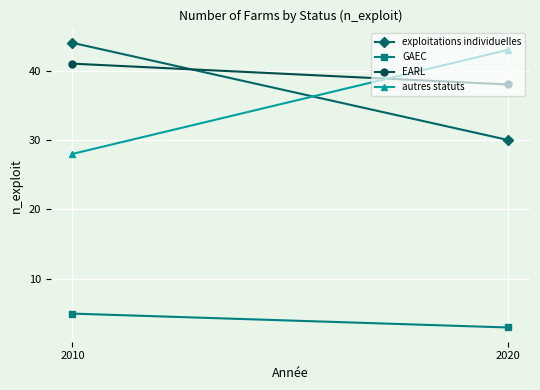

Count the number of categories in the chart.

2